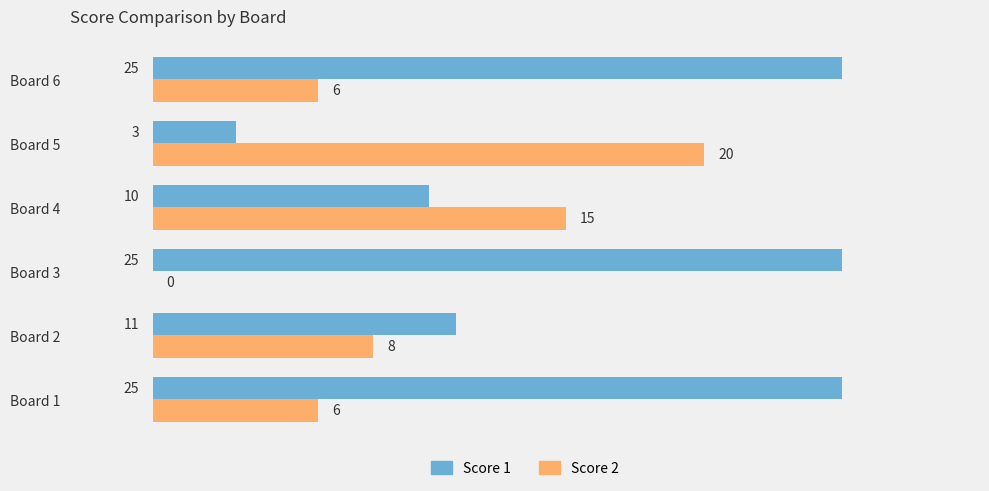

What is the greatest value displayed?

25